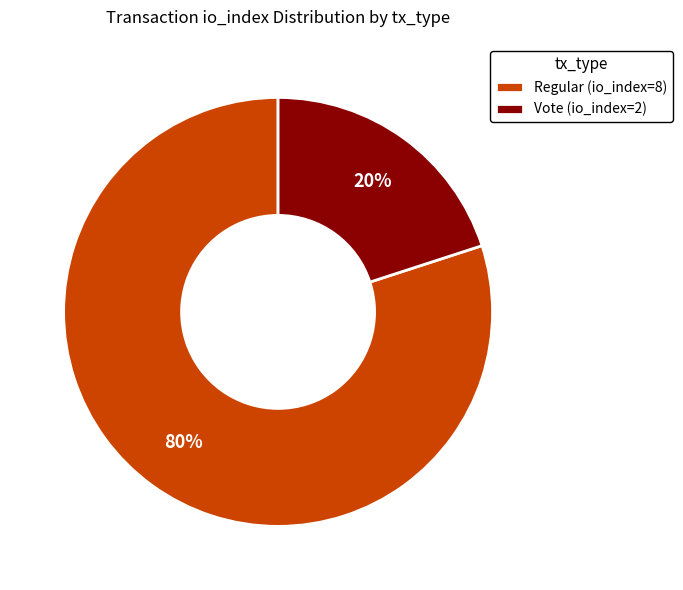

Is it true that Vote (io_index=2) is 12% of the pie?

False